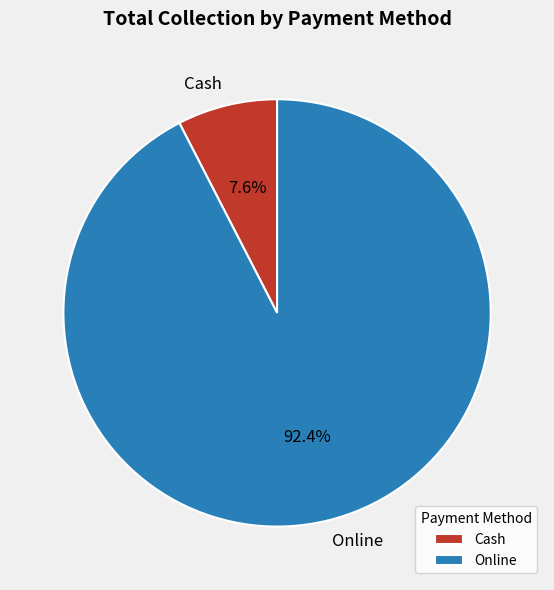

Rank the categories by value from lowest to highest.

Cash, Online